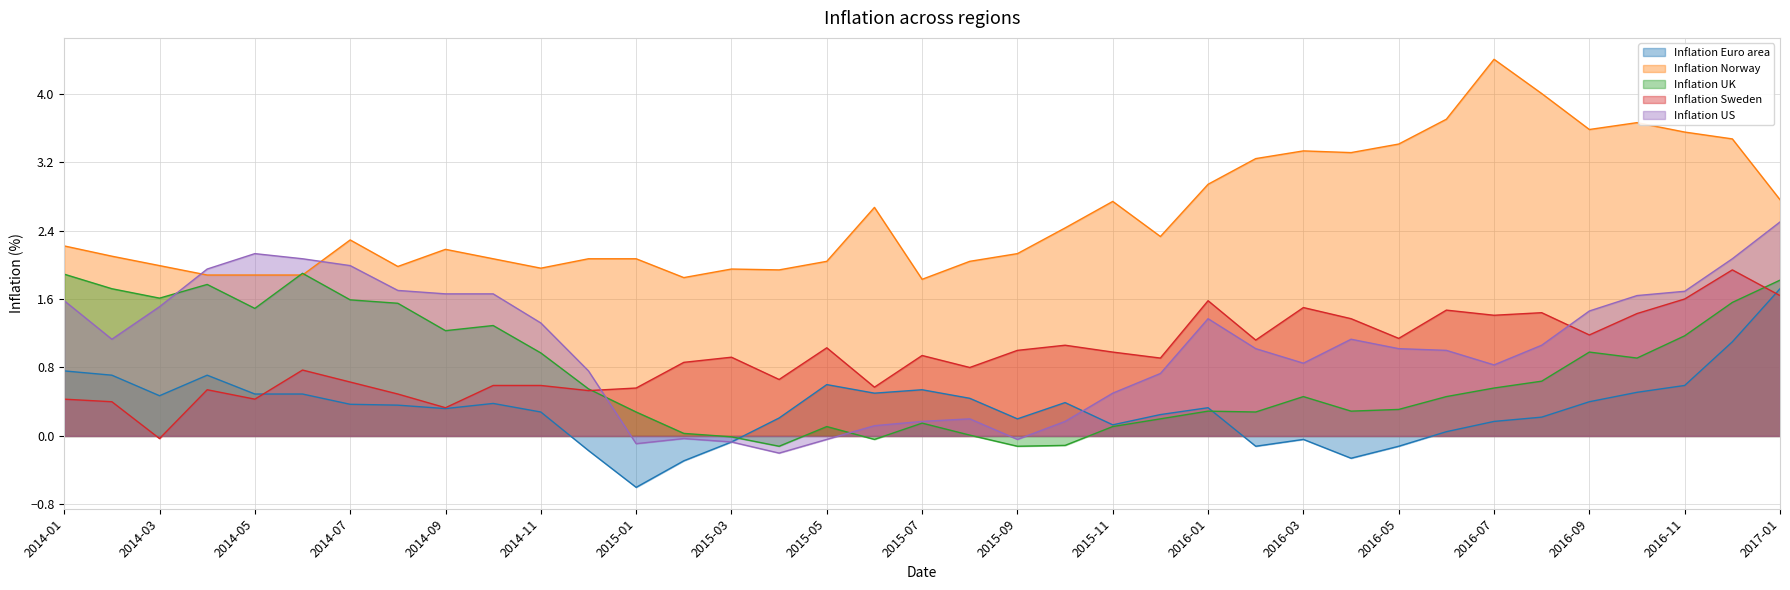

At which category does Inflation Euro area reach its first local peak?

2014-04